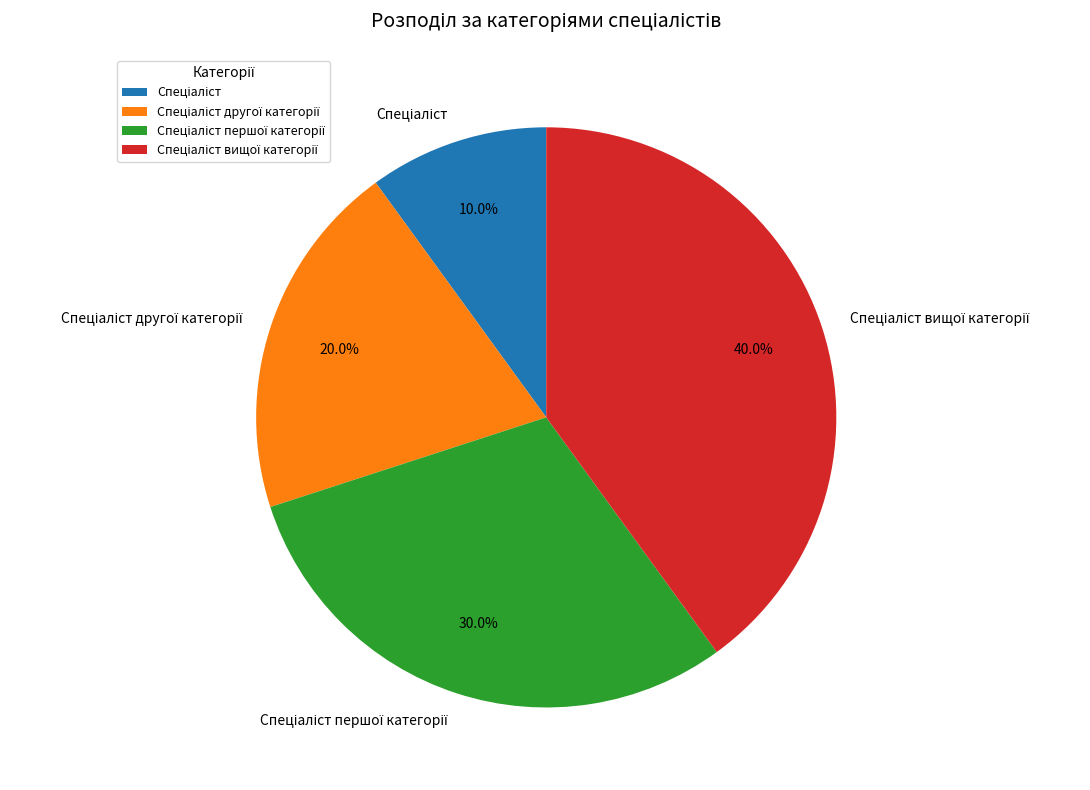

Is there a majority slice in this chart?

No